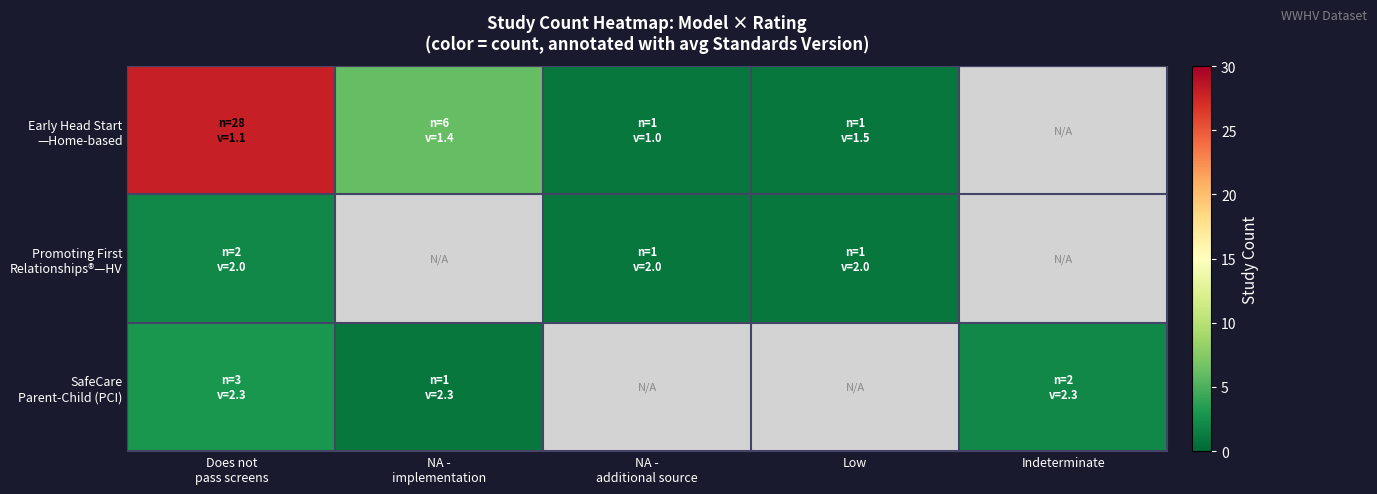

What is the spread (max minus min) of values at NA -
implementation?

5.0